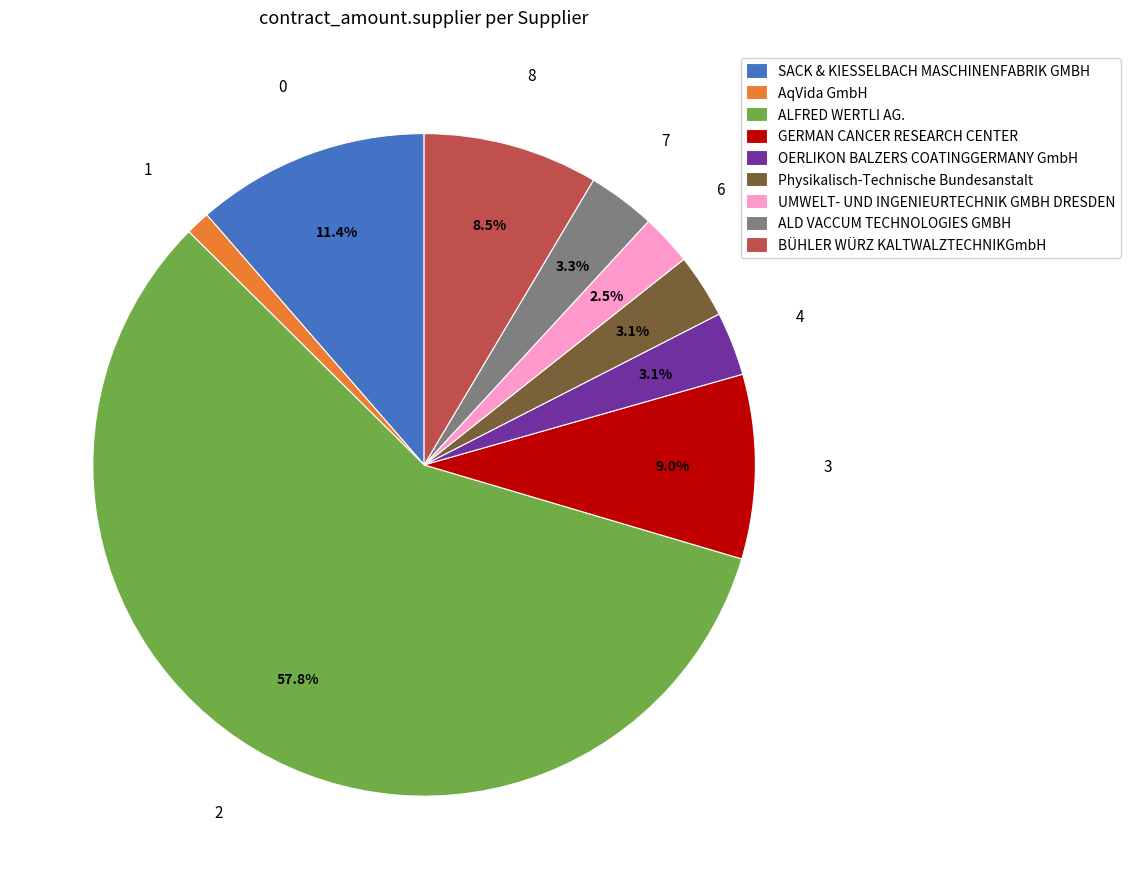

Between AqVida GmbH and BÜHLER WÜRZ KALTWALZTECHNIKGmbH, which is larger?

BÜHLER WÜRZ KALTWALZTECHNIKGmbH